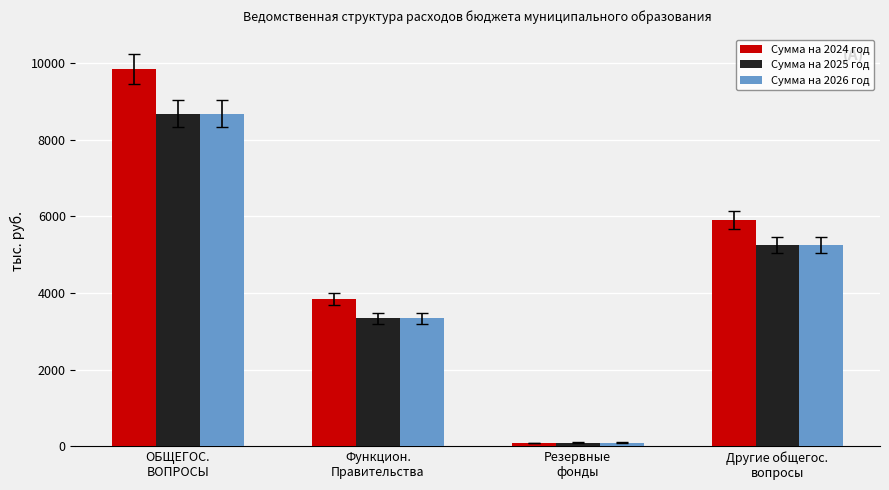

Rank the categories by Сумма на 2025 год value from lowest to highest.

Резервные
фонды, Функцион.
Правительства, Другие общегос.
вопросы, ОБЩЕГОС.
ВОПРОСЫ